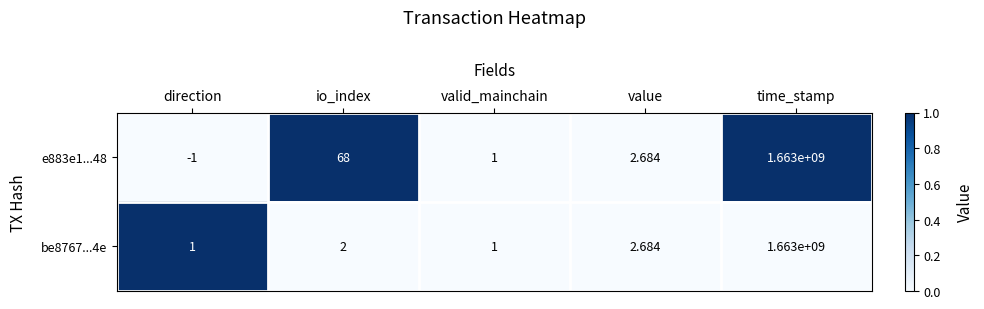

Which label corresponds to the largest value in the chart?

time_stamp